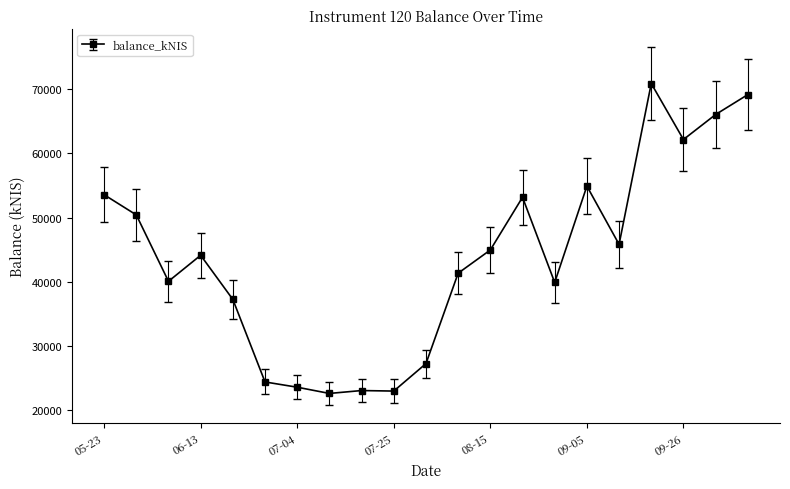

True or false: the data has more than 1 interior local peaks.

True